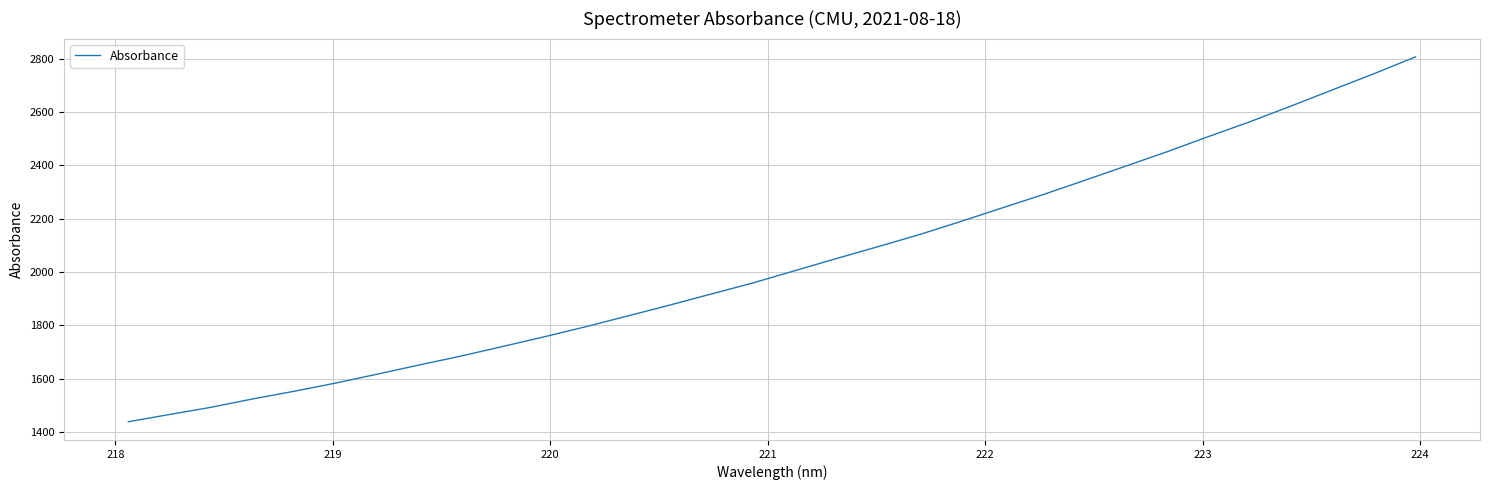

What is the difference between the maximum and minimum values?

1368.1